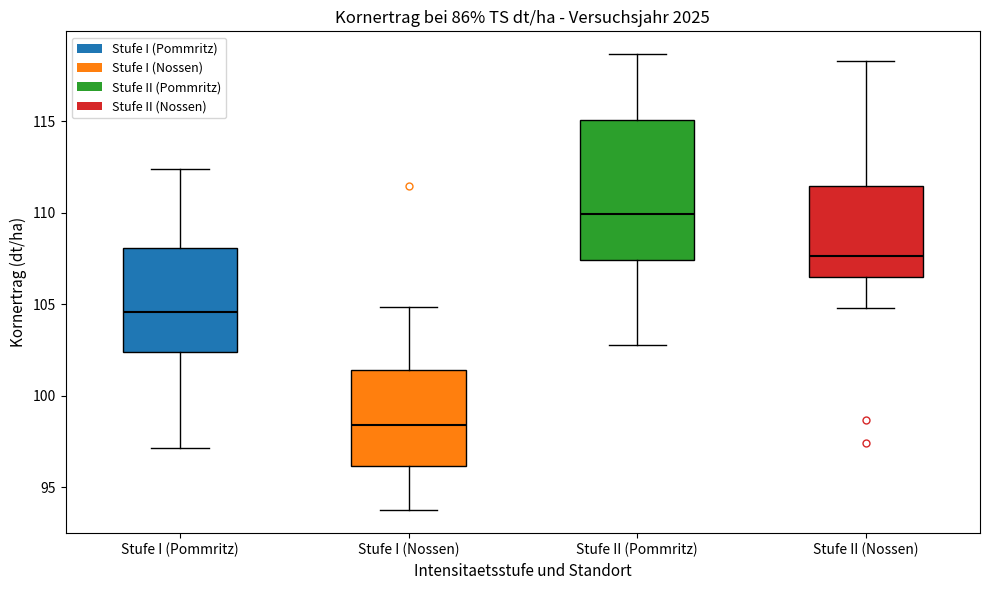

Which box has the highest median line?

Stufe II (Pommritz)